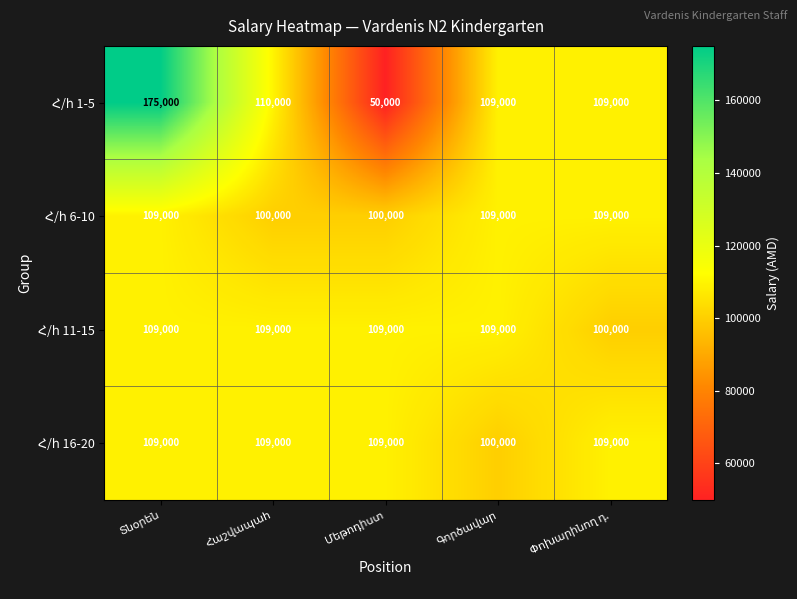

What is the maximum value shown in the chart?

175000